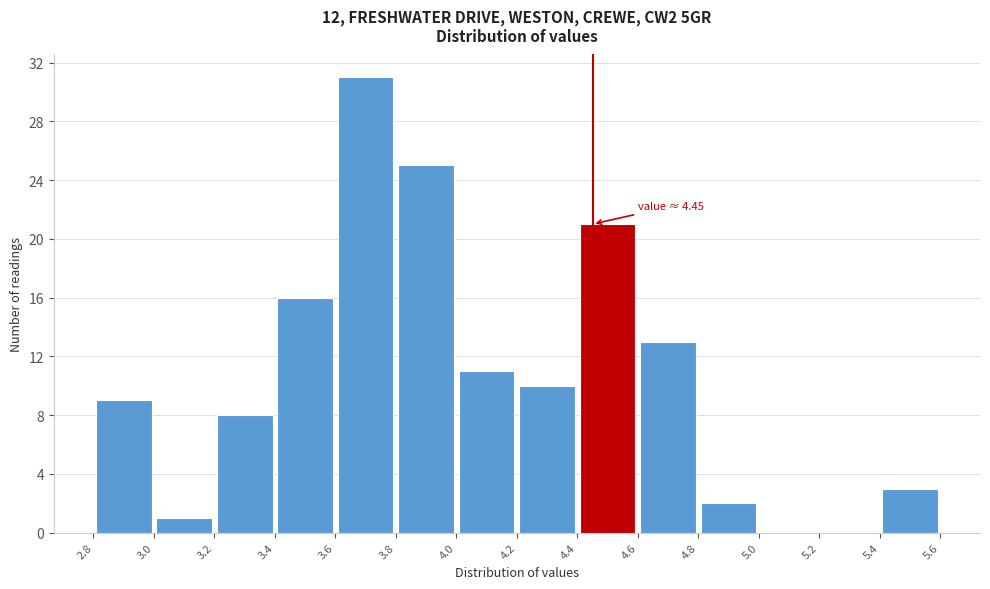

Which range on the x-axis has the tallest bar?

3.6 to 3.8